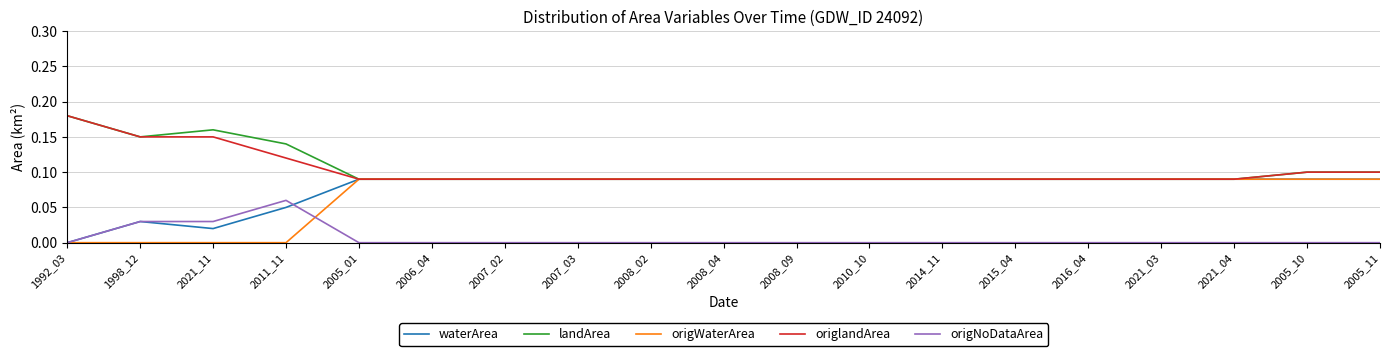

Which category has the highest value in the landArea series?

1992_03